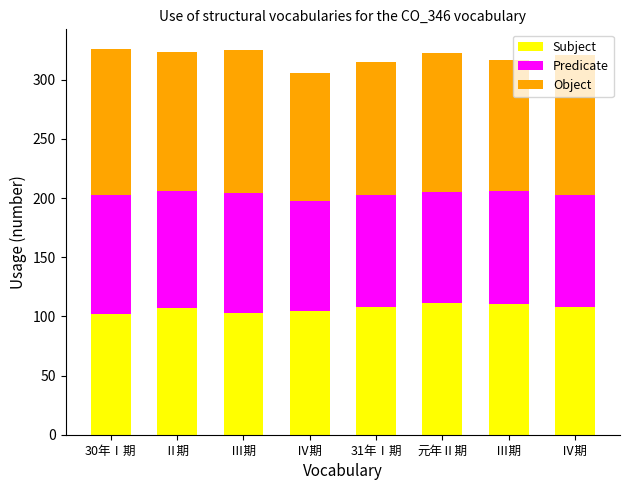

What is the difference between the maximum and minimum values in the Object series?

16.0